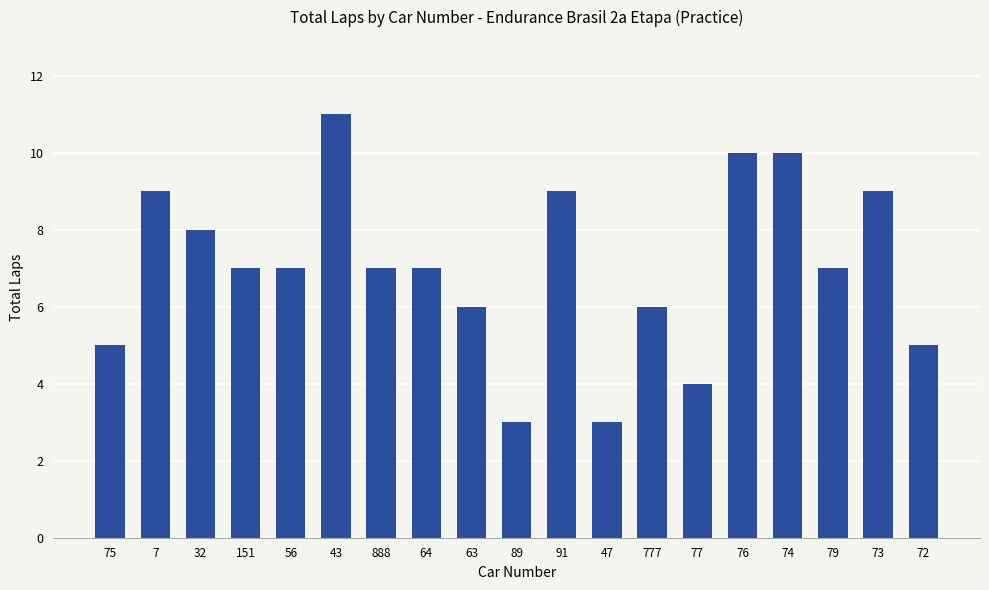

What is the approximate value at 74?

10